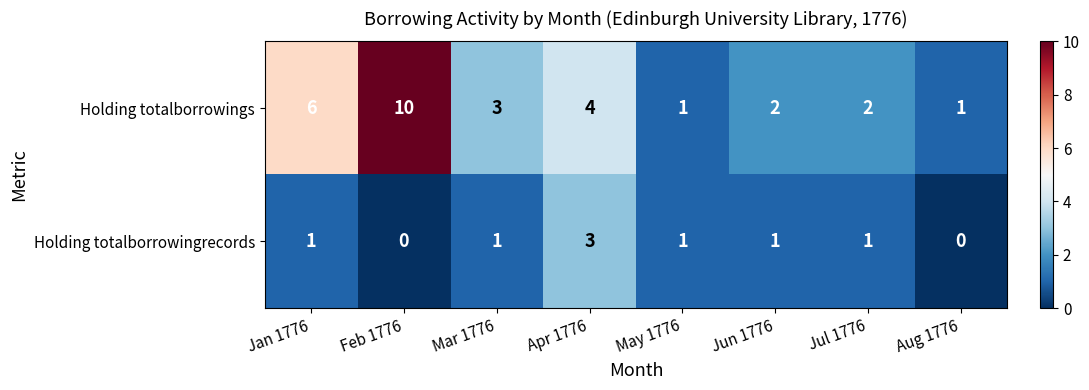

Which series has the largest total across all categories?

Holding totalborrowings